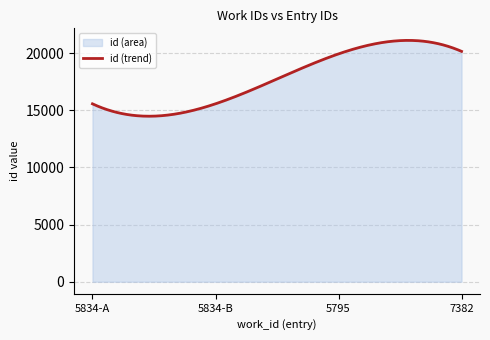

List the labels in order of value, largest first.

7382, 5795, 5834-B, 5834-A